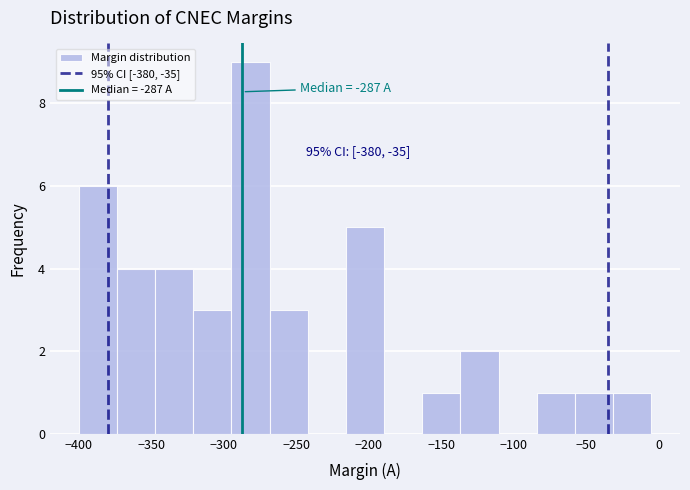

Which range on the x-axis has the tallest bar?

-295 to -270